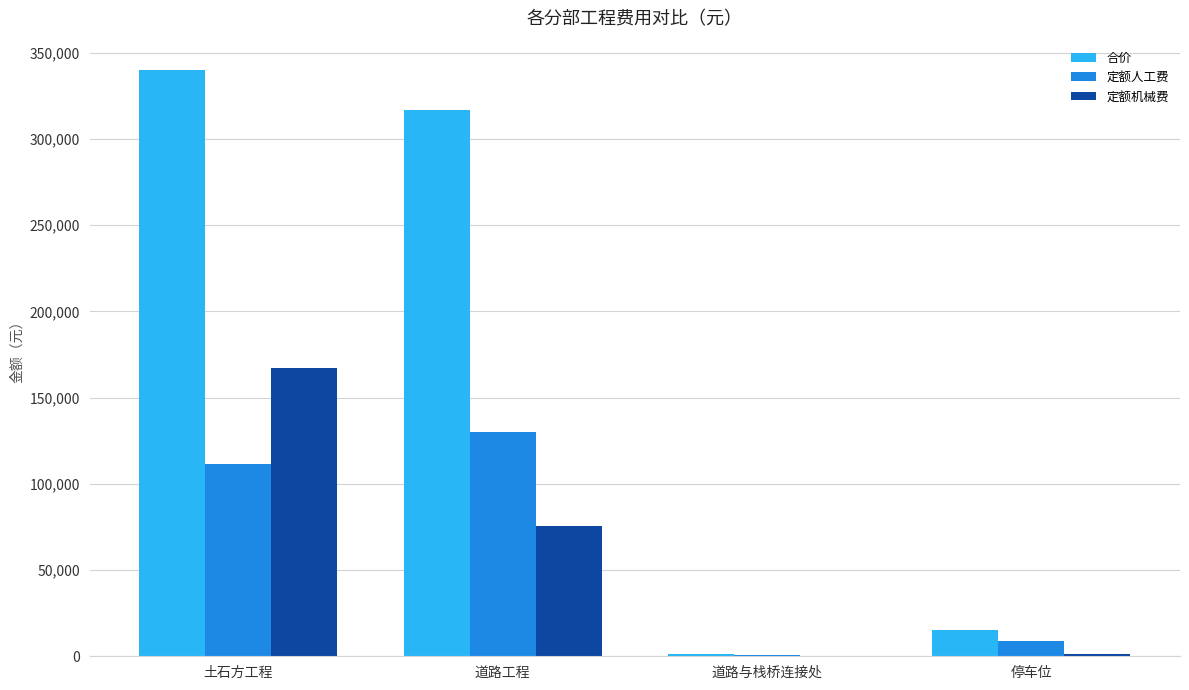

How many values in the 定额机械费 series exceed 75606?

2